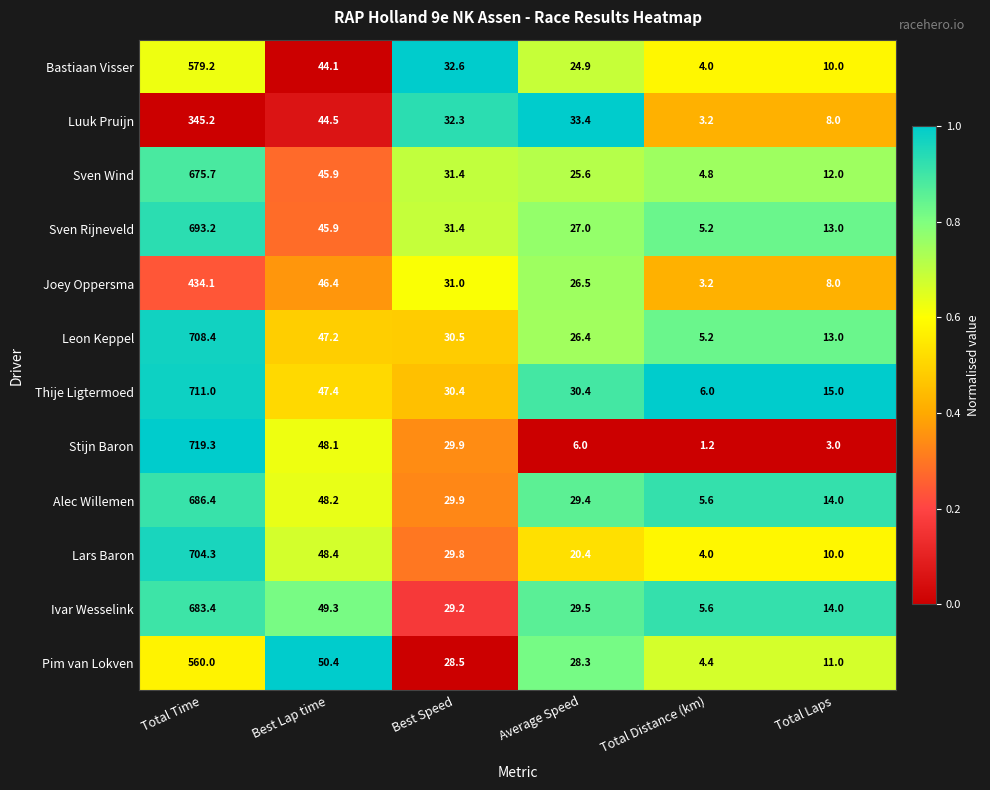

Where is Sven Rijneveld nearest to the value 349?

Best Lap time